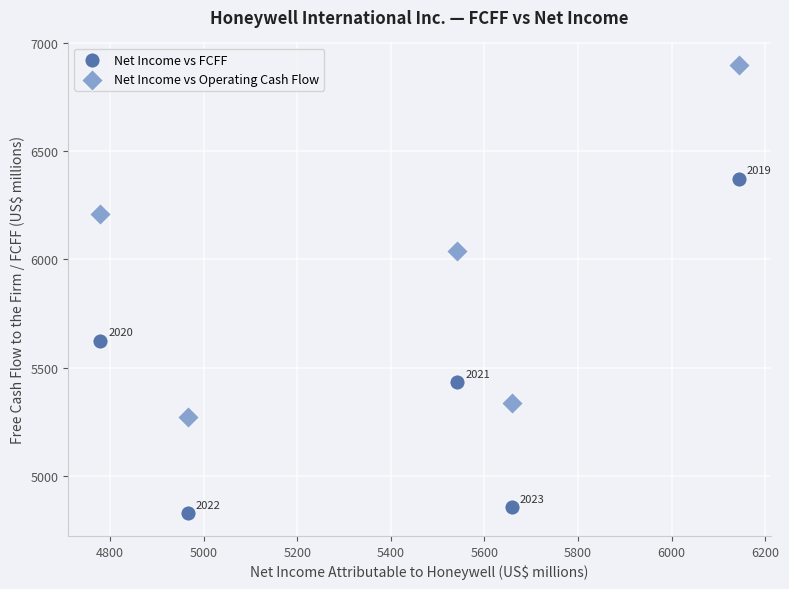

Across all data points, what is the average X value?

5418